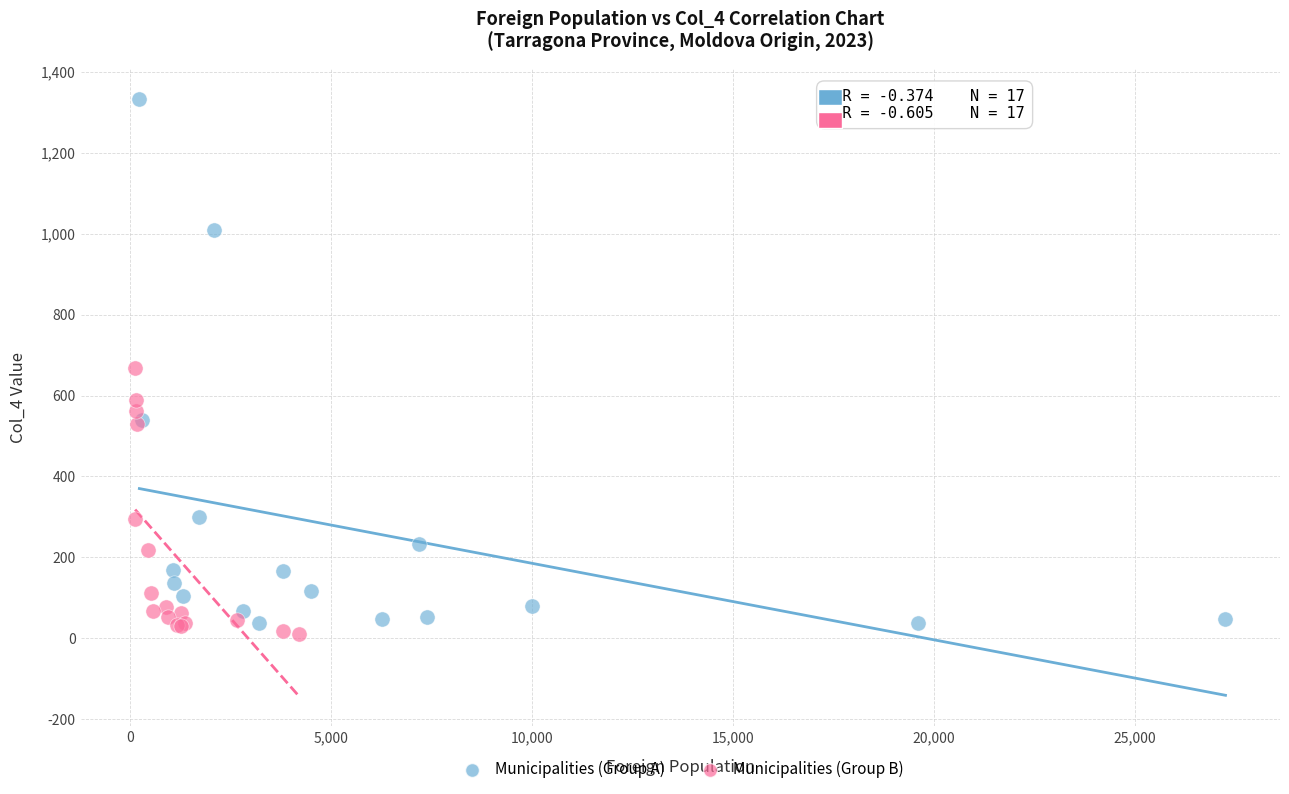

Which series has the widest spread of Y values?

Municipalities (Group A)